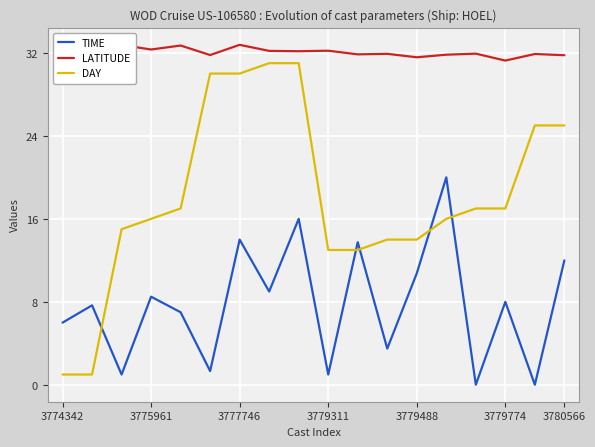

Which series has the largest range (max minus min)?

DAY